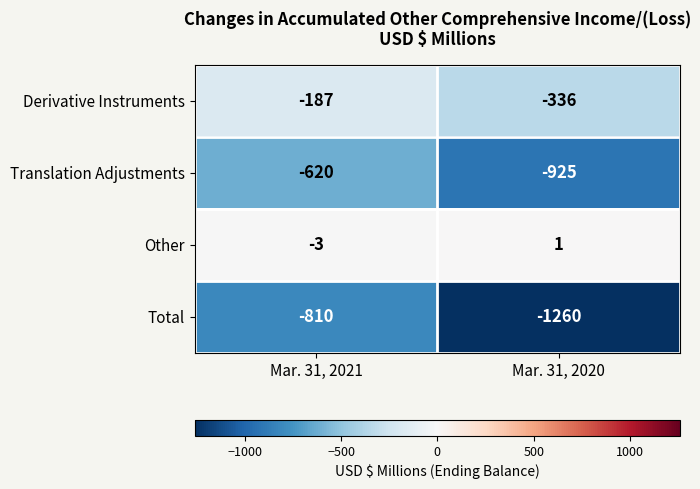

Which series has the largest total across all categories?

Other